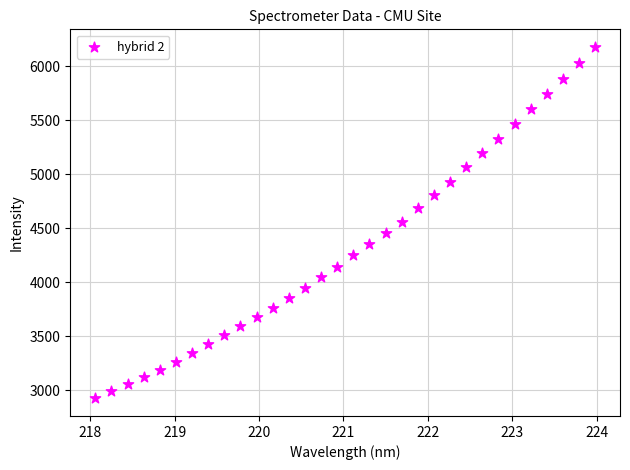

What is the range of X values (max minus min)?

5.9